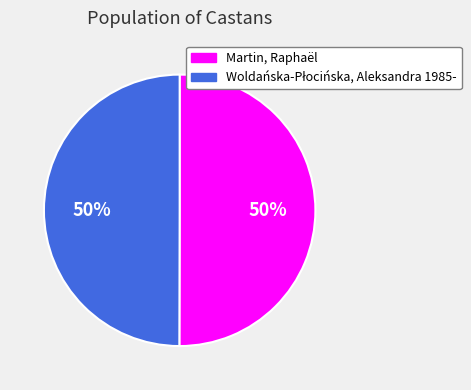

What percentage is the Martin, Raphaël slice, to the nearest percent?

50%